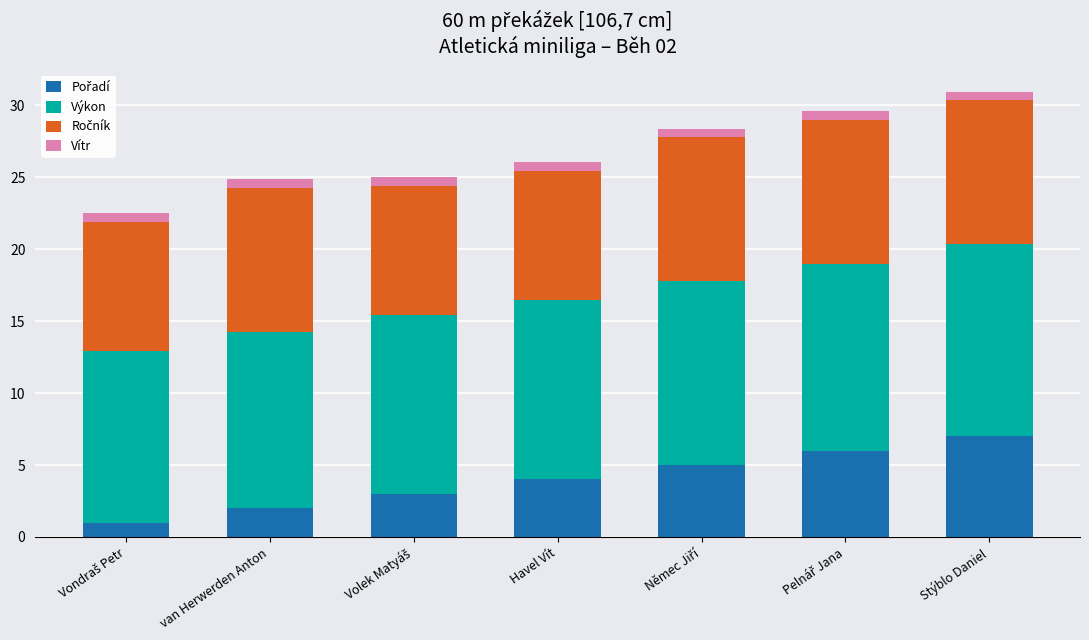

At which label is Výkon closest to 12?

Vondraš Petr